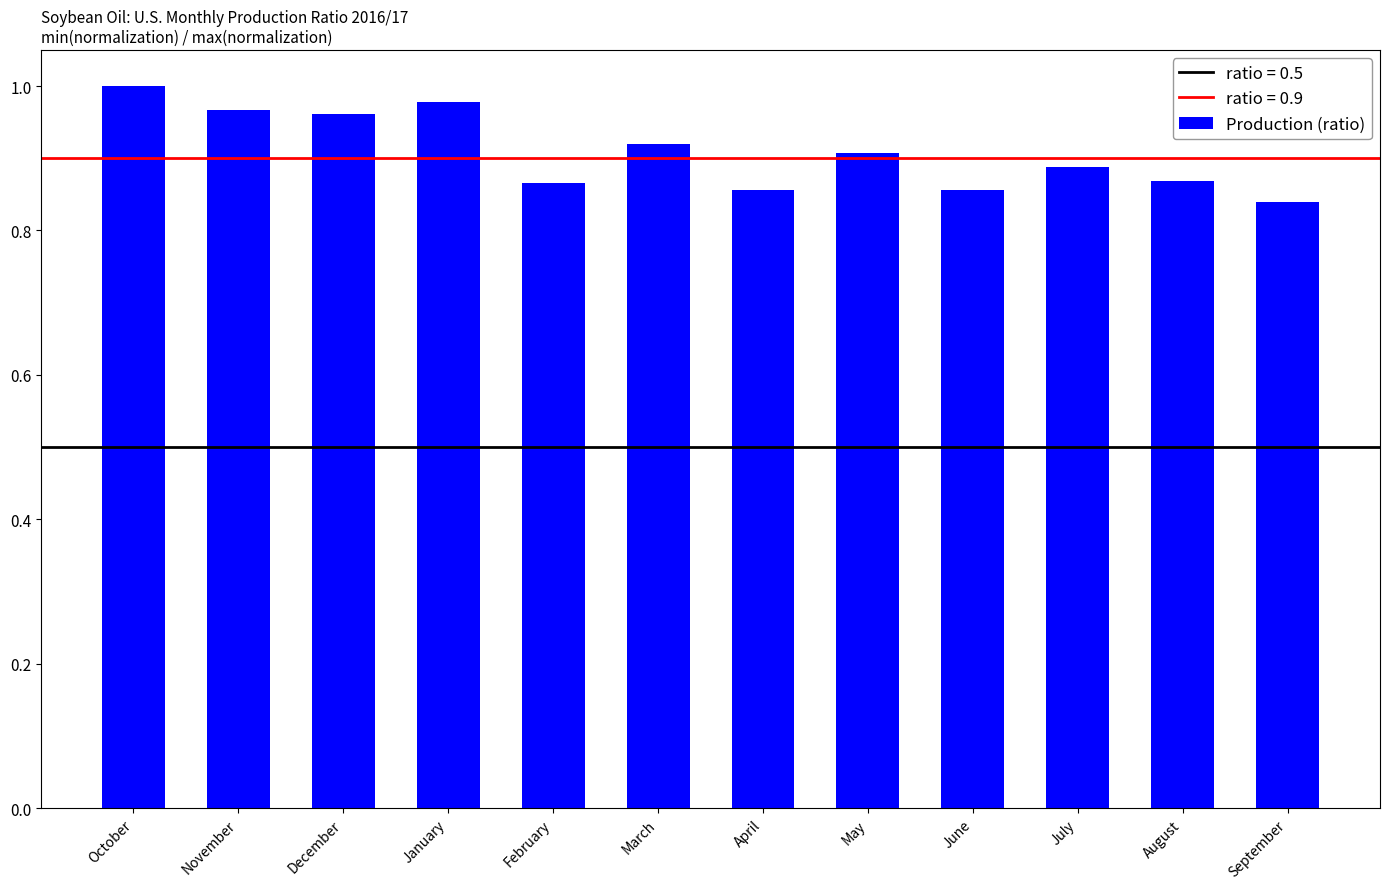

The chart shows a value of 1.5 at November. True or false?

False